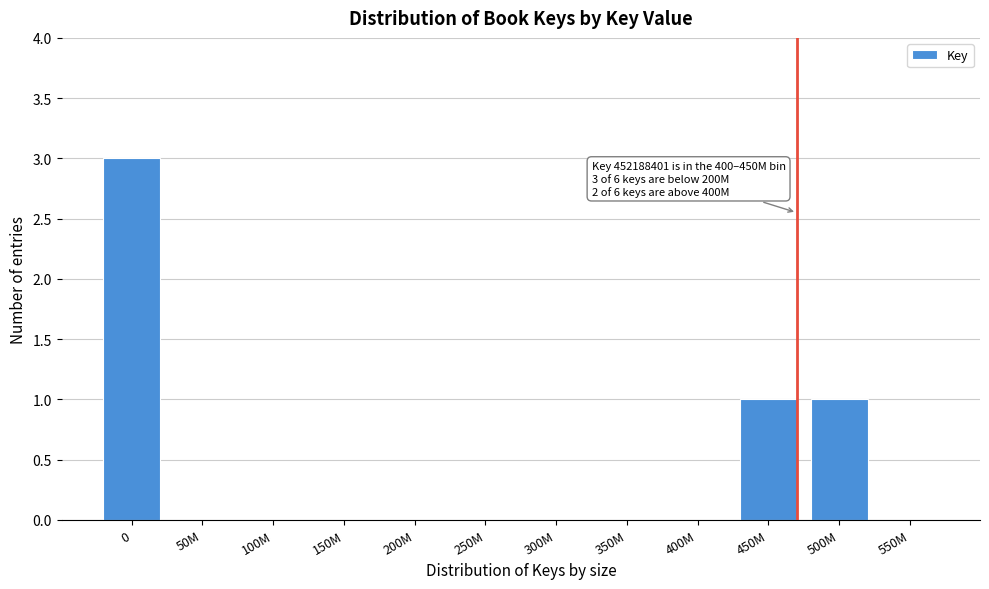

Reading right to left, transcribe all the data shown in this chart.

550M=0	500M=1	450M=1	400M=0	350M=0	300M=0	250M=0	200M=0	150M=0	100M=0	50M=0	0=3